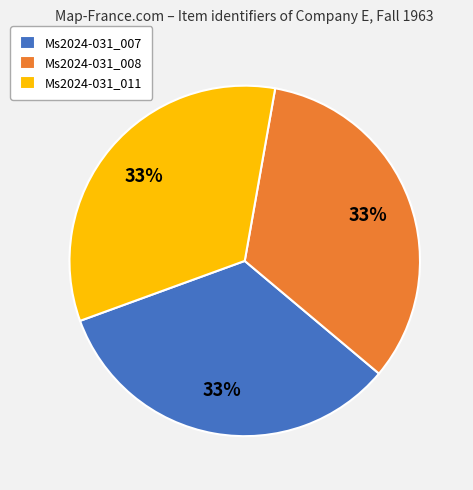

Does Ms2024-031_008 account for over 50% of the chart?

No